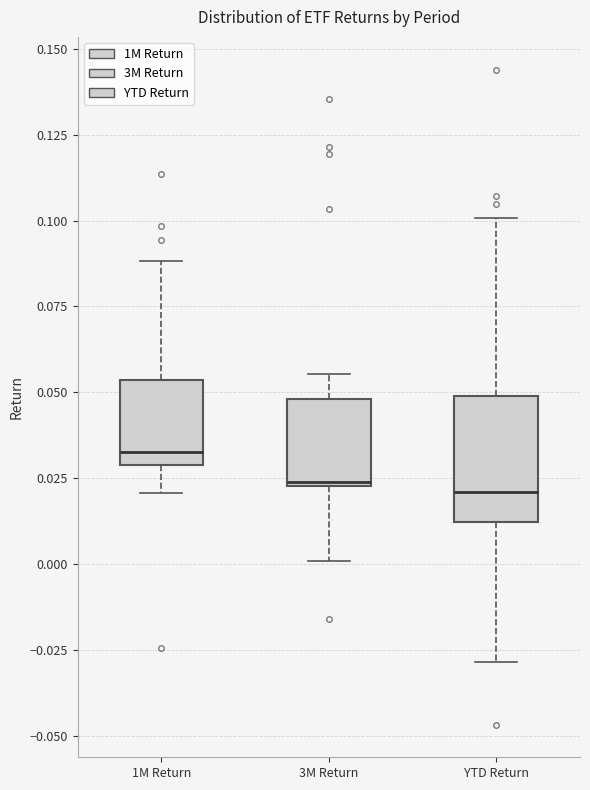

Which box's median line is the highest?

1M Return